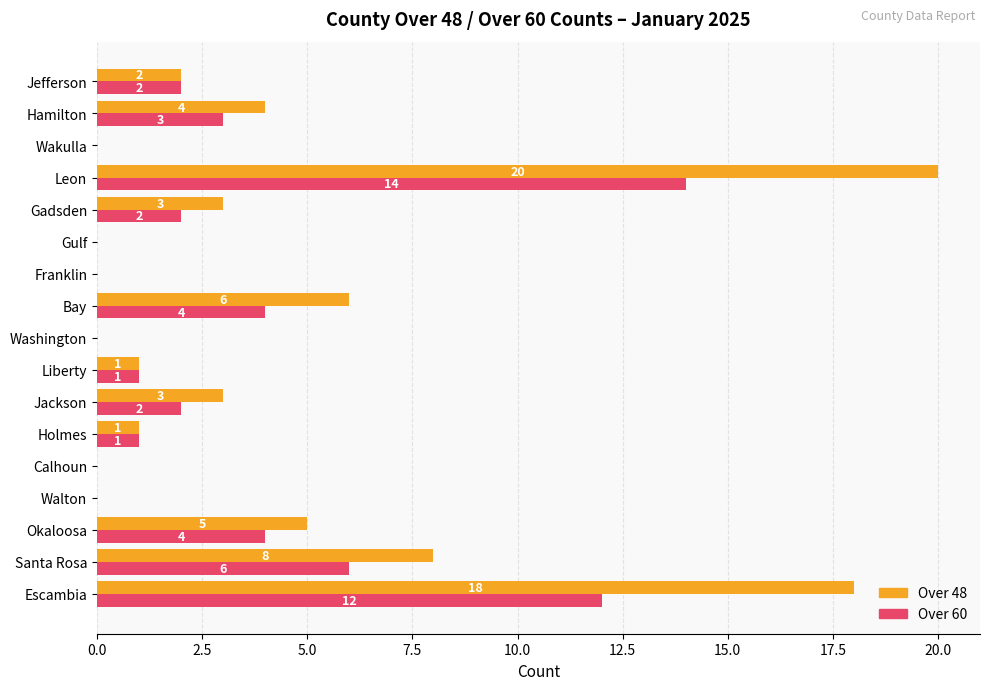

True or false: Over 60 has a value of 7 at Calhoun.

False